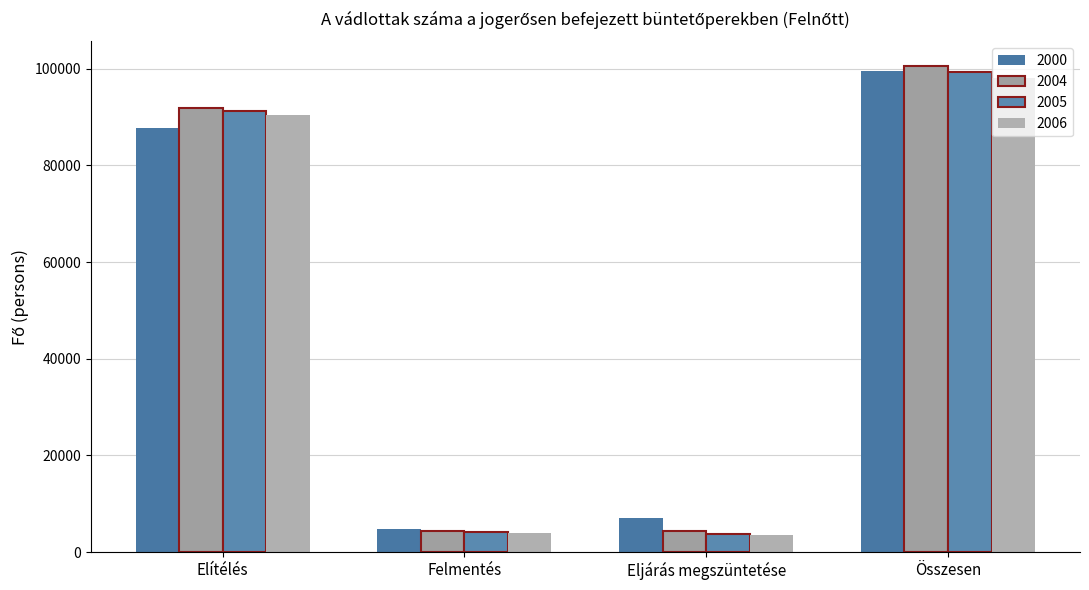

Reading left to right, list all the values displayed in this chart.

2000: Elítélés=87689	Felmentés=4818	Eljárás megszüntetése=7022	Összesen=99529
2004: Elítélés=91890	Felmentés=4383	Eljárás megszüntetése=4317	Összesen=100590
2005: Elítélés=91285	Felmentés=4170	Eljárás megszüntetése=3842	Összesen=99297
2006: Elítélés=90324	Felmentés=4066	Eljárás megszüntetése=3612	Összesen=98002